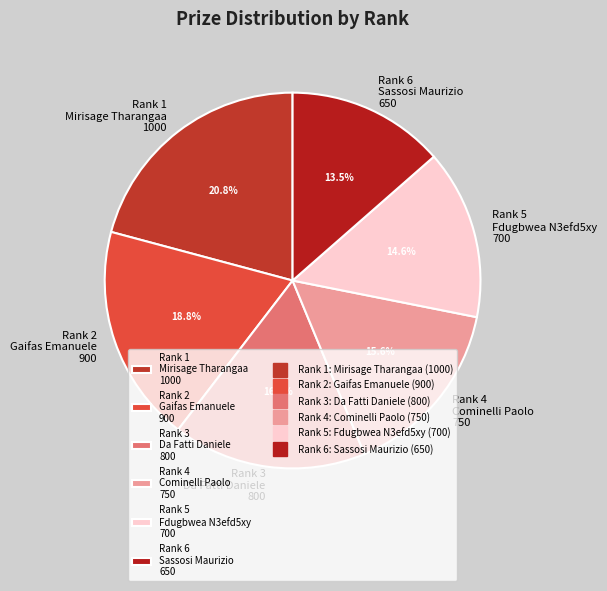

What portion of the pie excludes Rank 1 Mirisage Tharangaa 1000?

79.2%